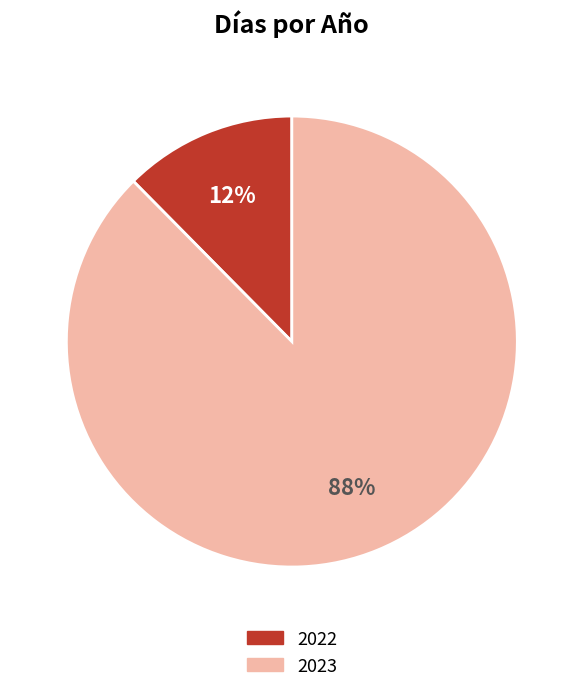

To the nearest percent, what is the average slice percentage?

50%